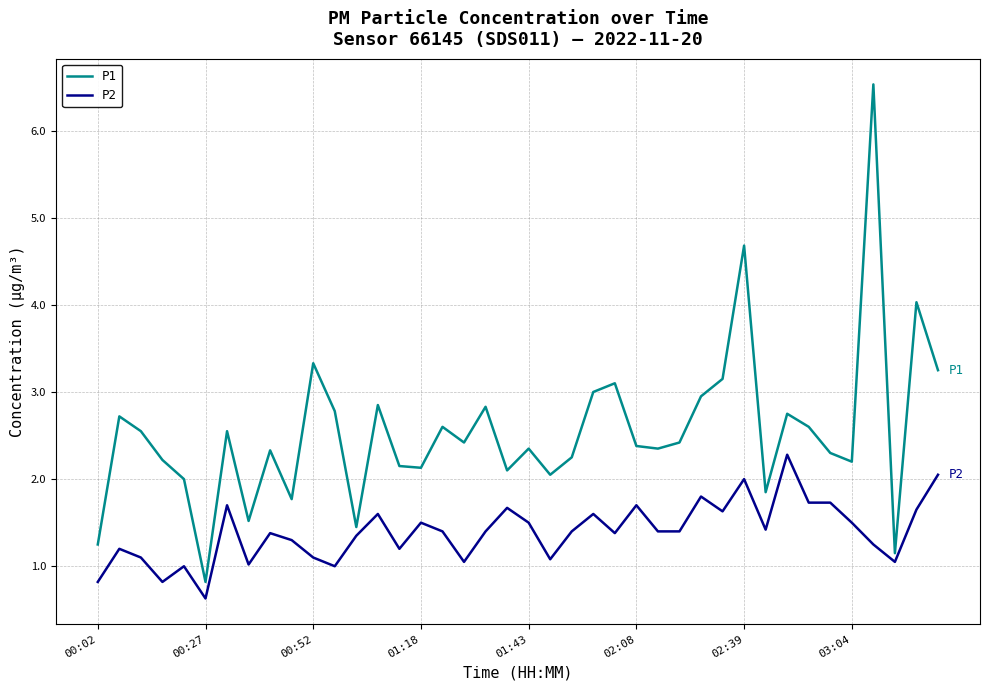

What is the difference between the maximum and minimum values in the P1 series?

5.7